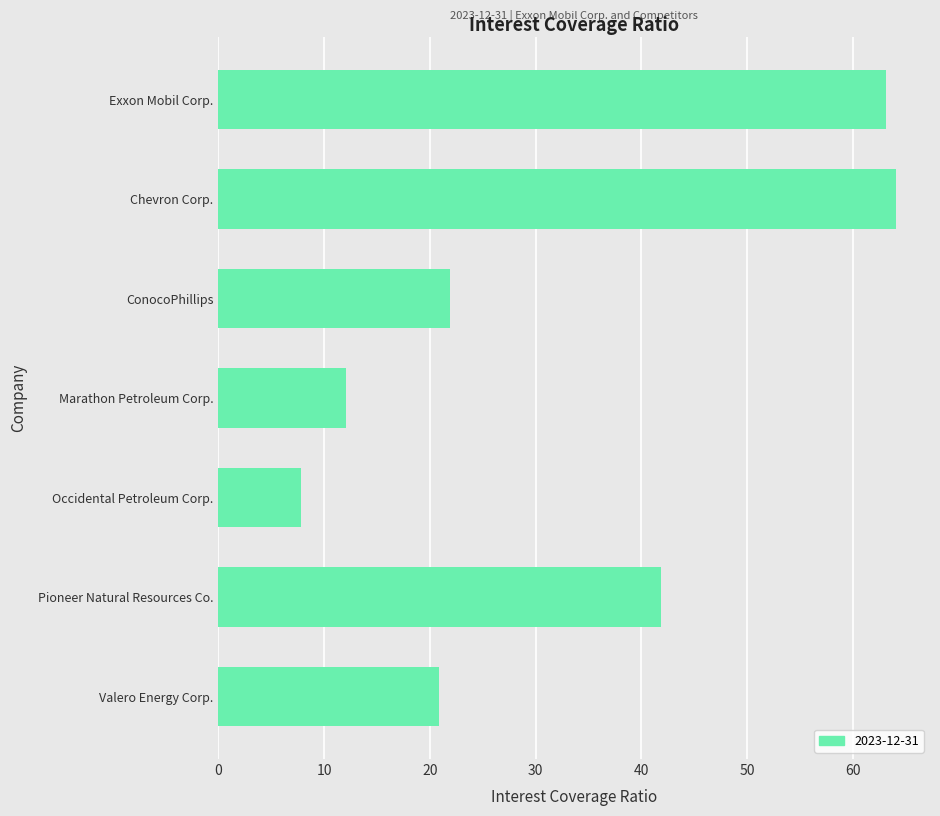

What is the approximate value at Occidental Petroleum Corp.?

7.8